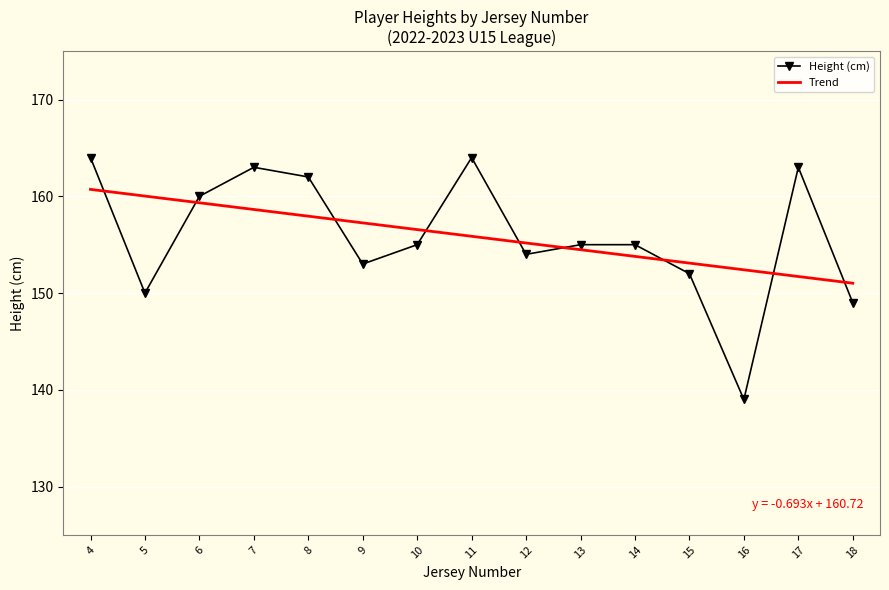

Reading left to right, extract all data points from this chart.

164	150	160	163	162	153	155	164	154	155	155	152	139	163	149